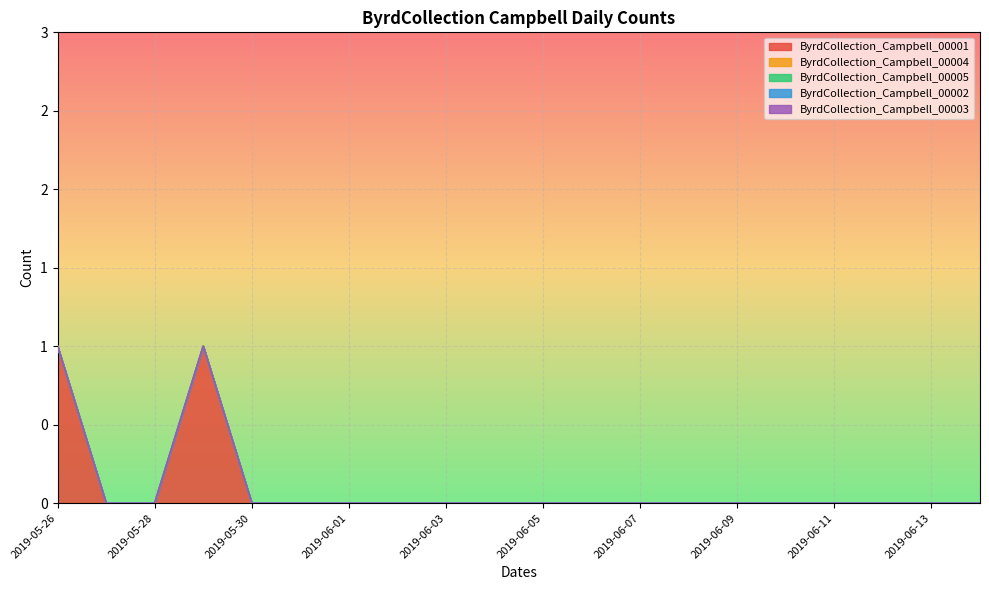

True or false: ByrdCollection_Campbell_00002 and ByrdCollection_Campbell_00003 cross at least once.

False